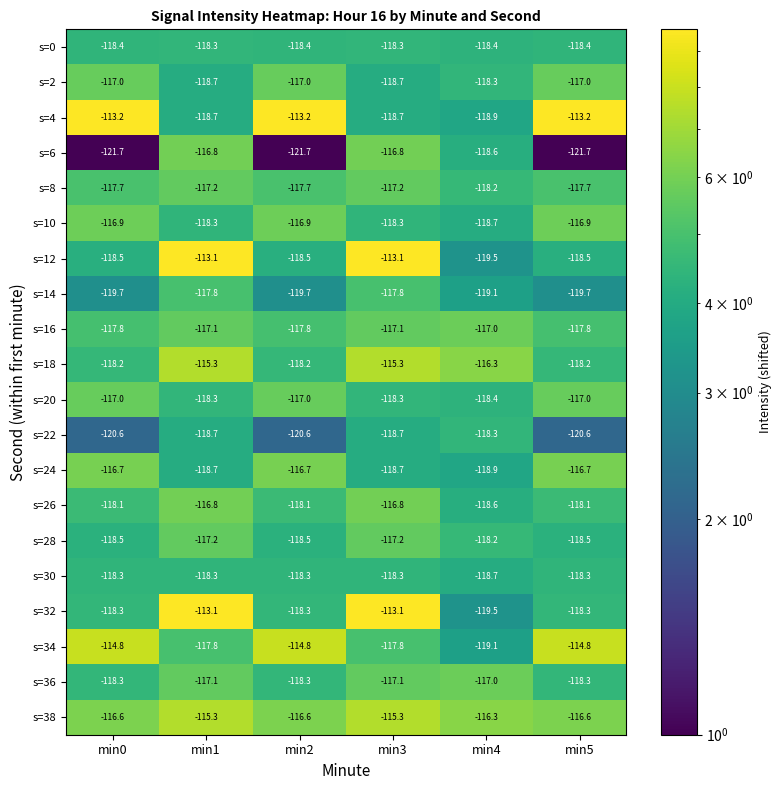

Between min1 and min2, which series saw the biggest shift?

s=4